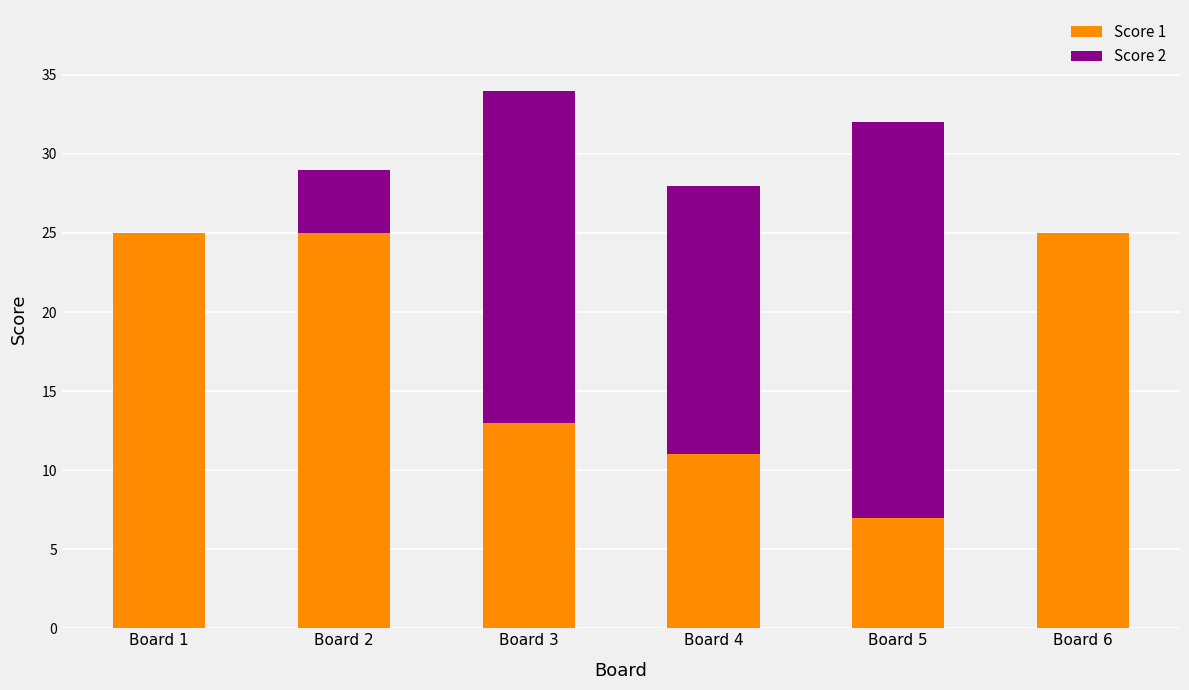

What is the sum of all Score 1 values?

106